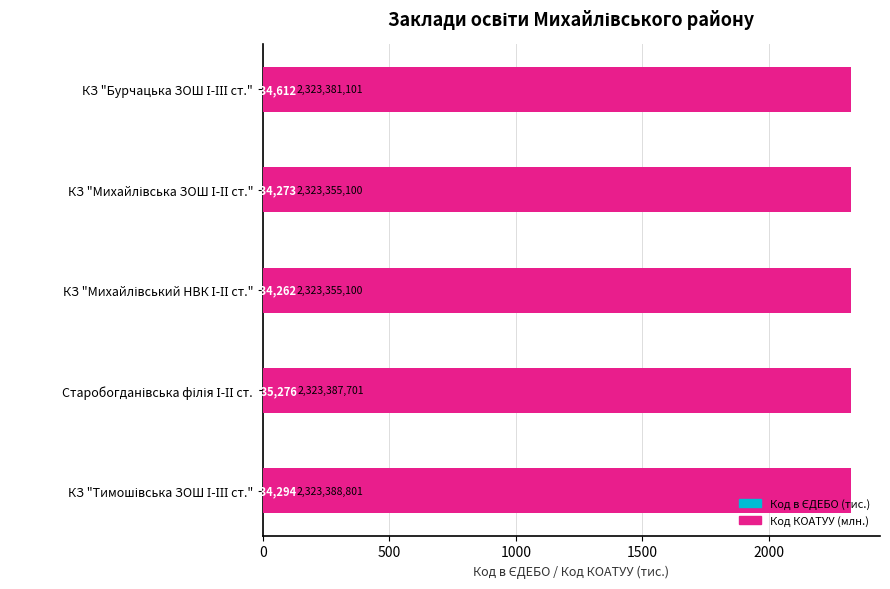

What is the maximum value for Код в ЄДЕБО (тис.)?

135.3